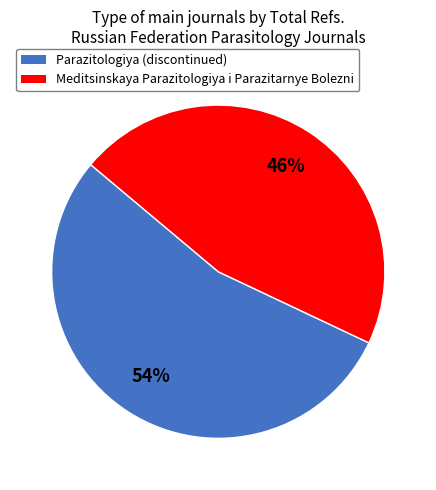

Is there any slice that represents more than half of the pie?

Yes